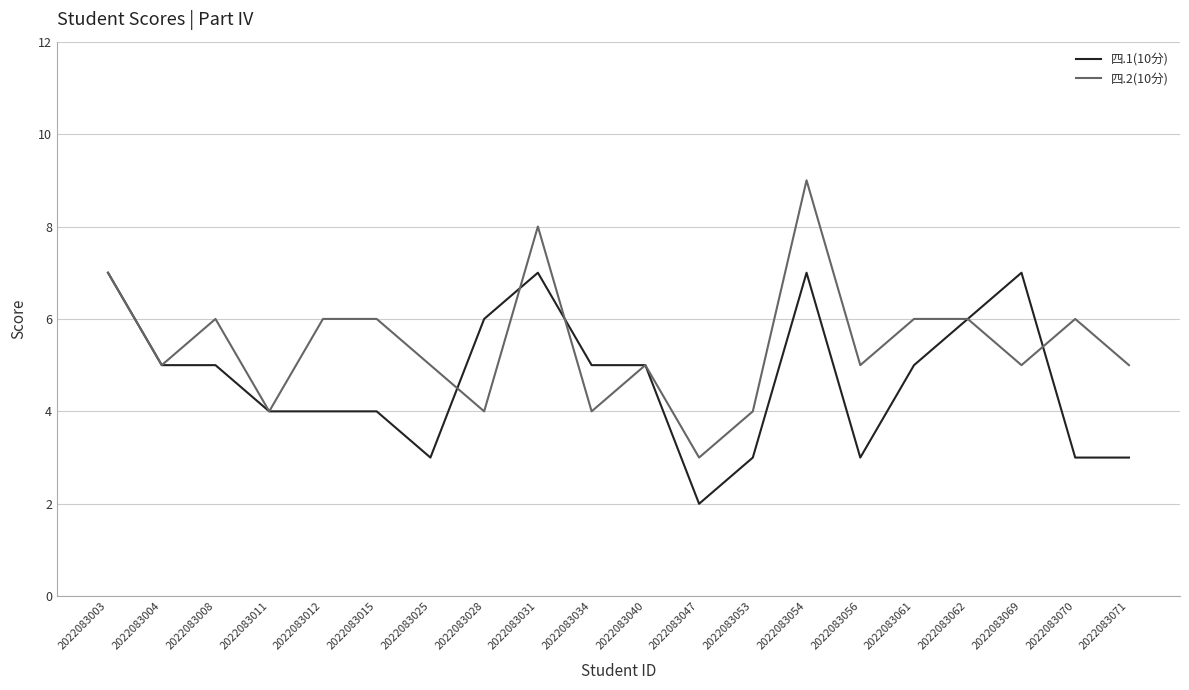

What is the lowest value of the 四.2(10分) series?

3